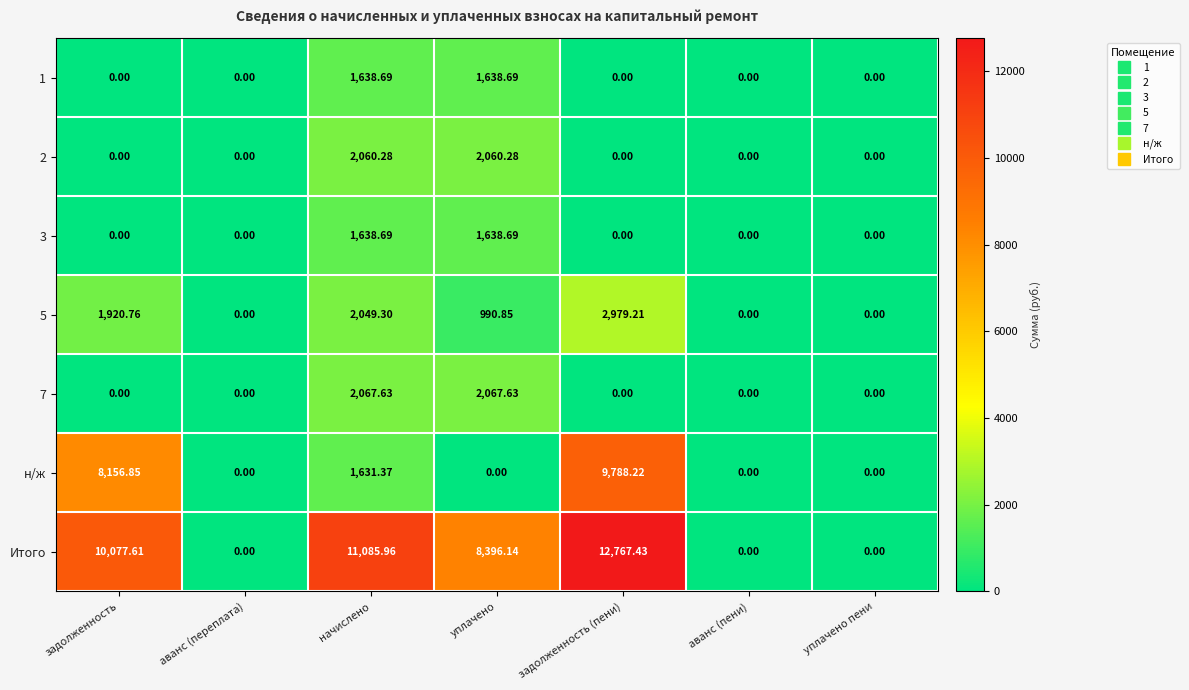

Which series has the largest total across all categories?

Итого